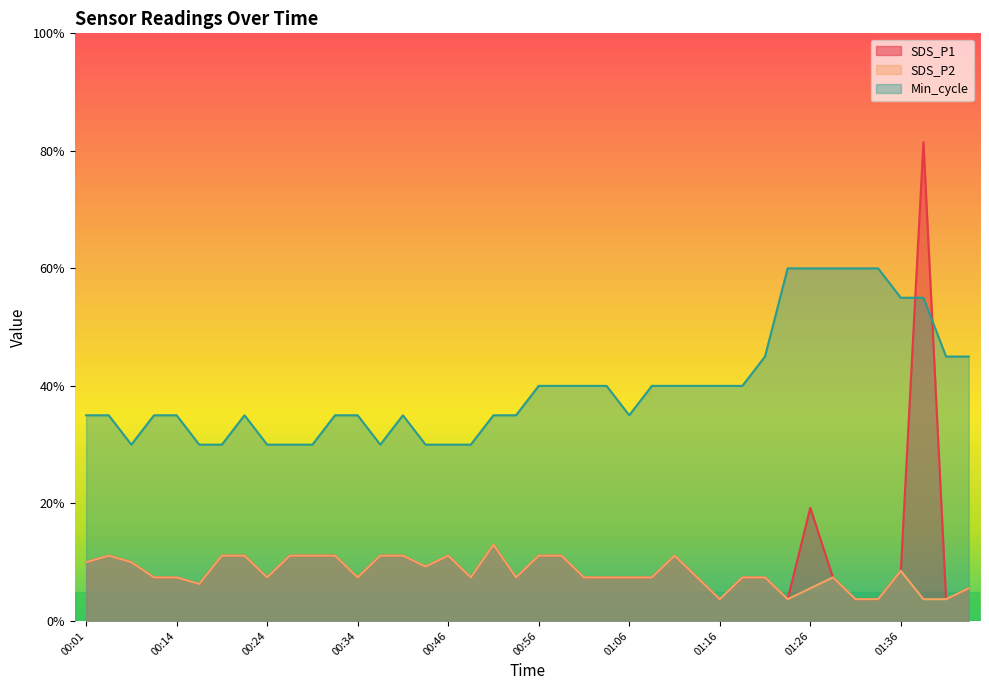

The value of Min_cycle at 01:09 is 24.3. True or false?

False